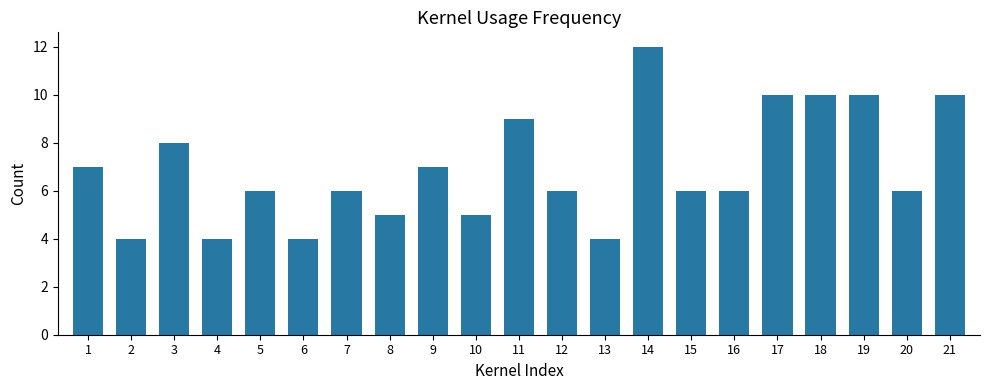

What is the value of the 15th bar from the left?

6